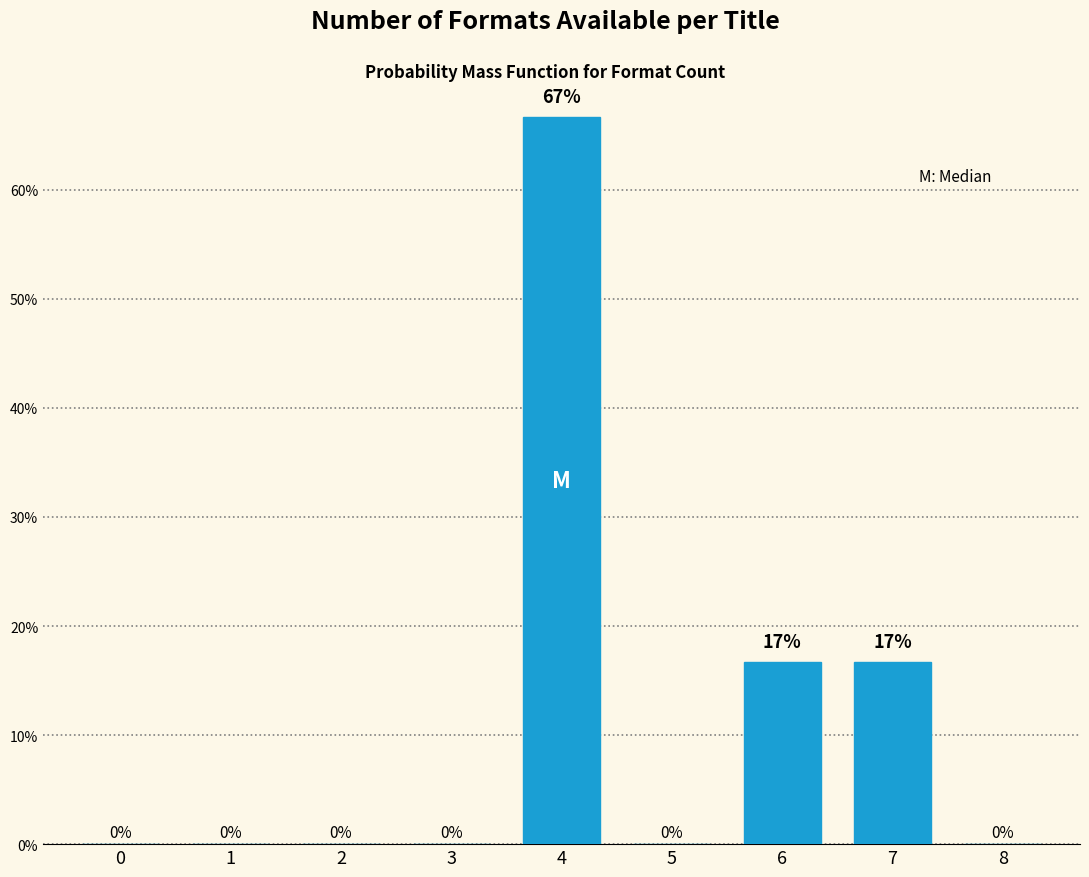

Which has a higher value, 5 or 4?

4